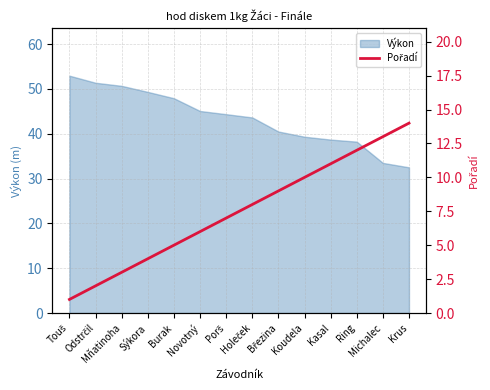

Does the chart display data point markers on the line(s)?

No